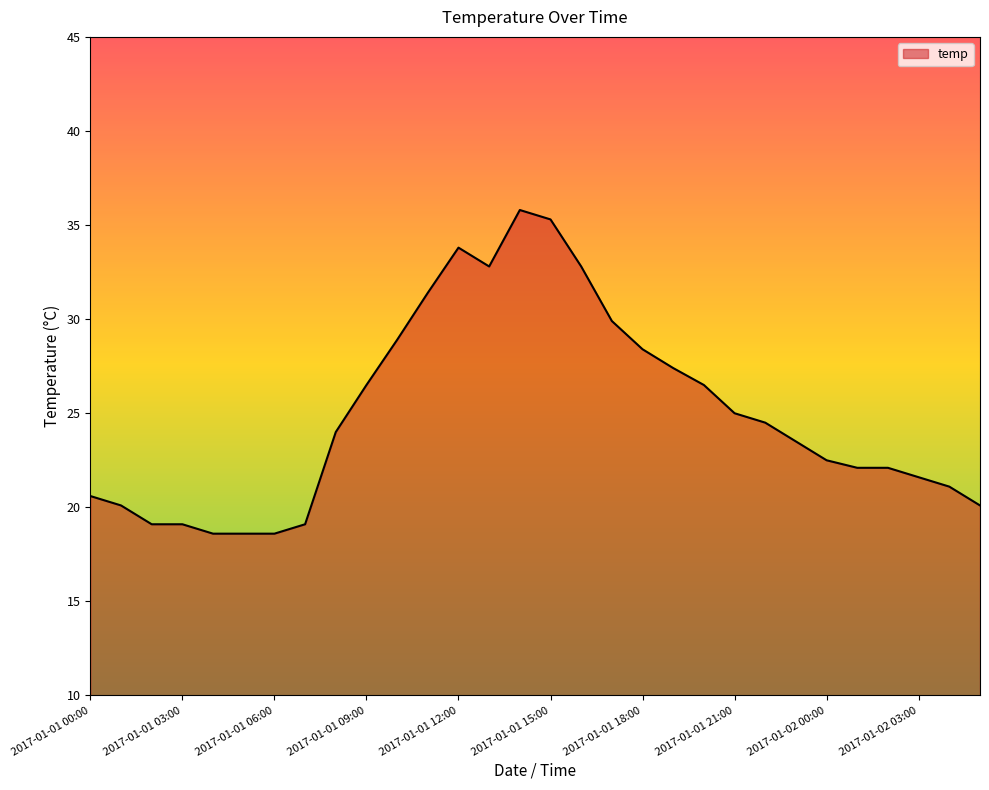

What is the minimum value shown in the chart?

18.6